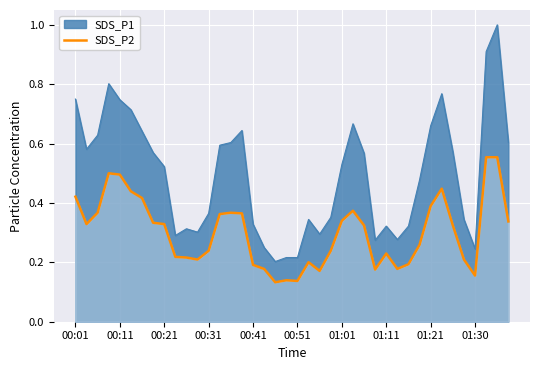

The chart shows a value of 0.6 at 38. True or false?

True